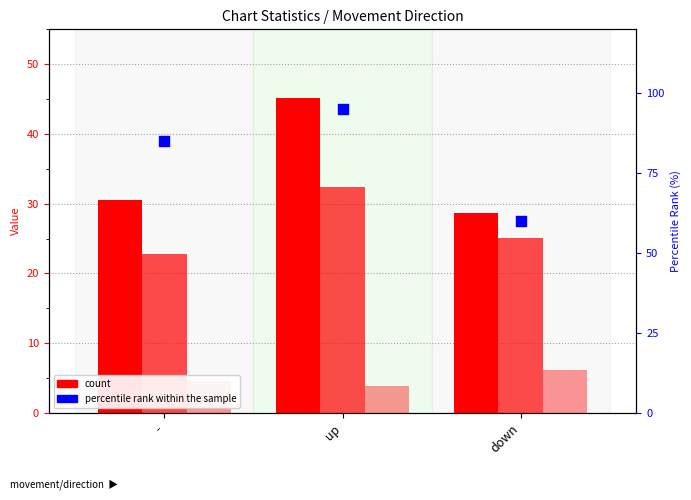

At which category is the sum across all series the highest?

up